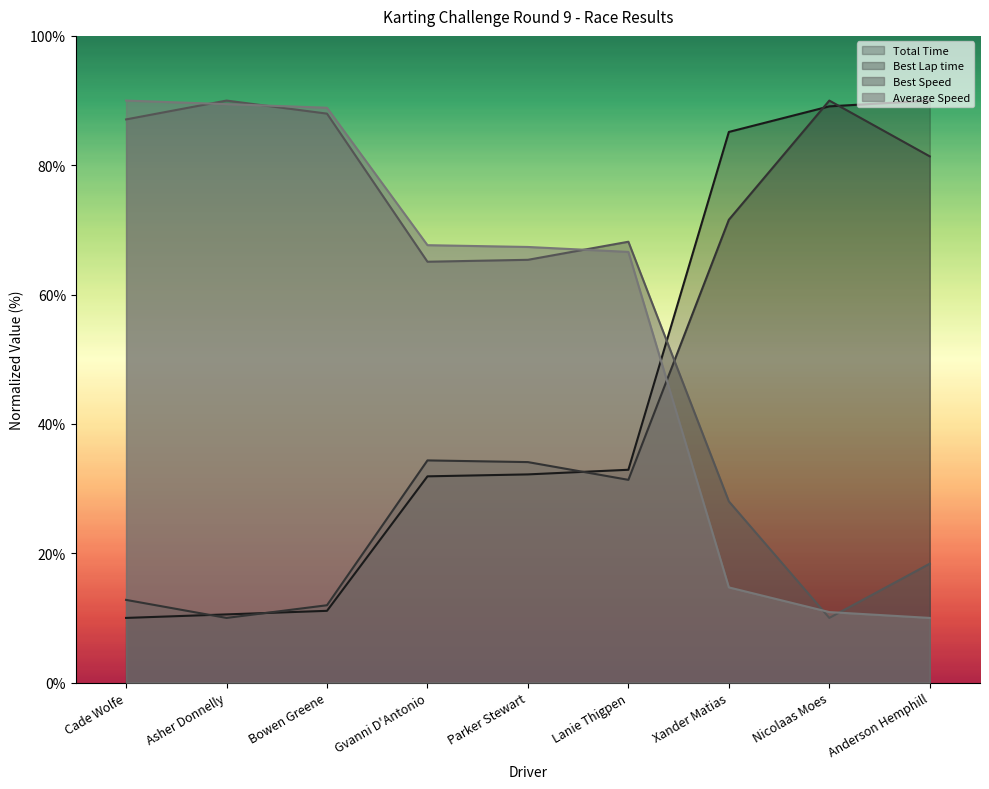

Which label corresponds to the smallest value in the chart?

Cade Wolfe